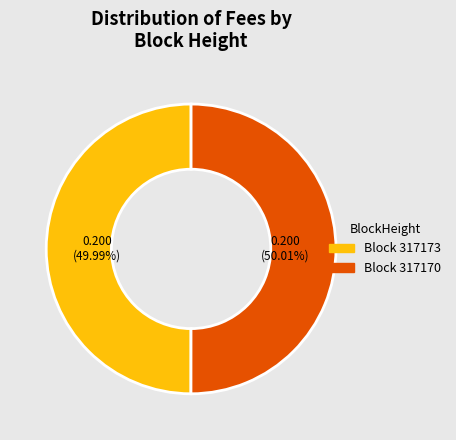

Is there a majority slice in this chart?

Yes